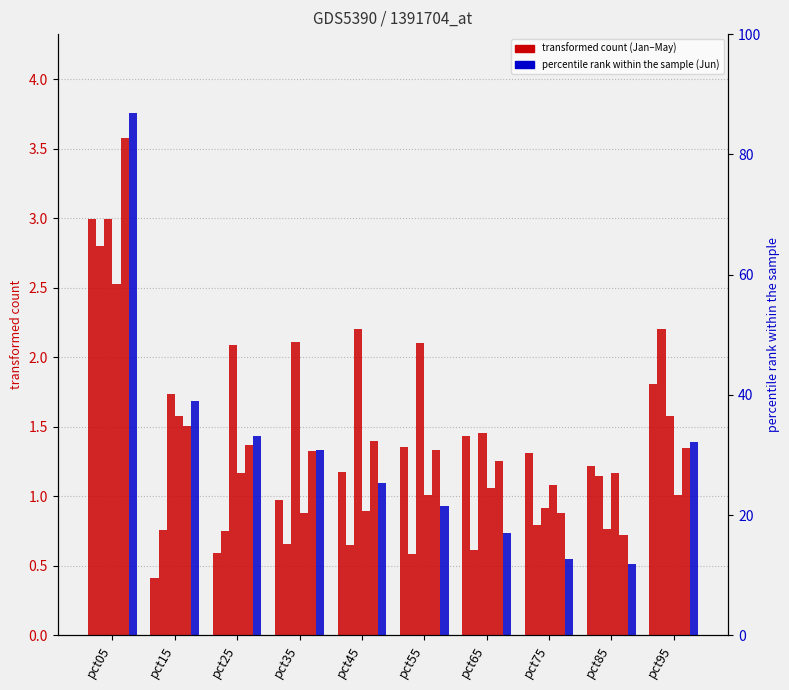

At which label does Jun first exceed 1?

pct05